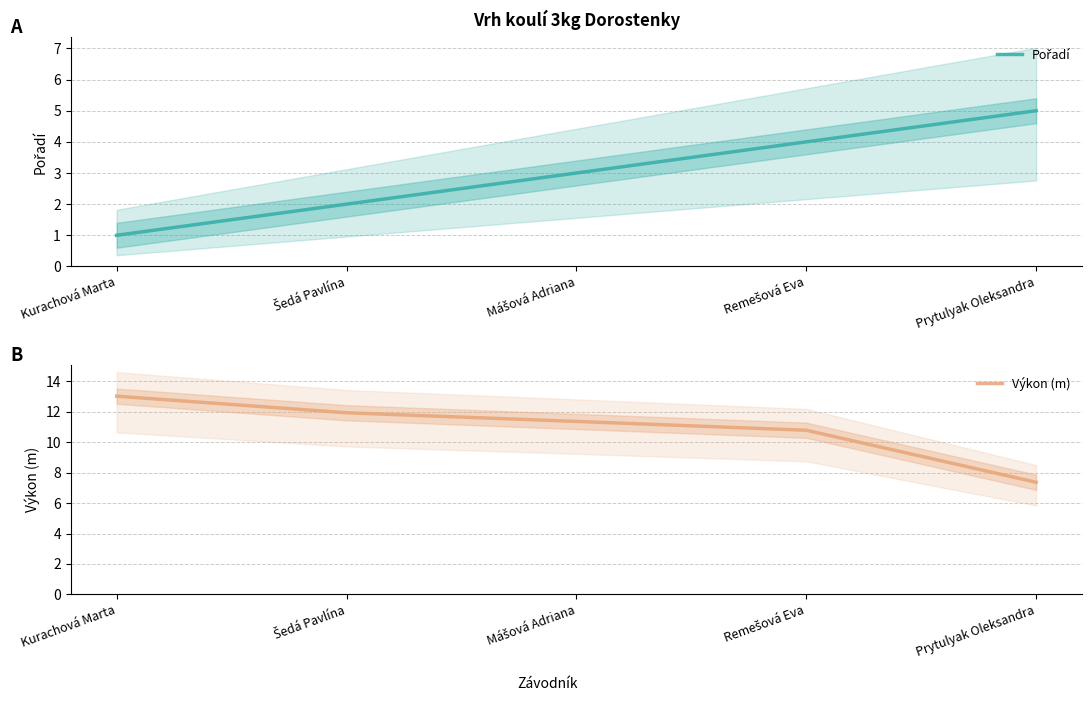

Rank the categories by Pořadí value from lowest to highest.

Kurachová Marta, Šedá Pavlína, Mášová Adriana, Remešová Eva, Prytulyak Oleksandra